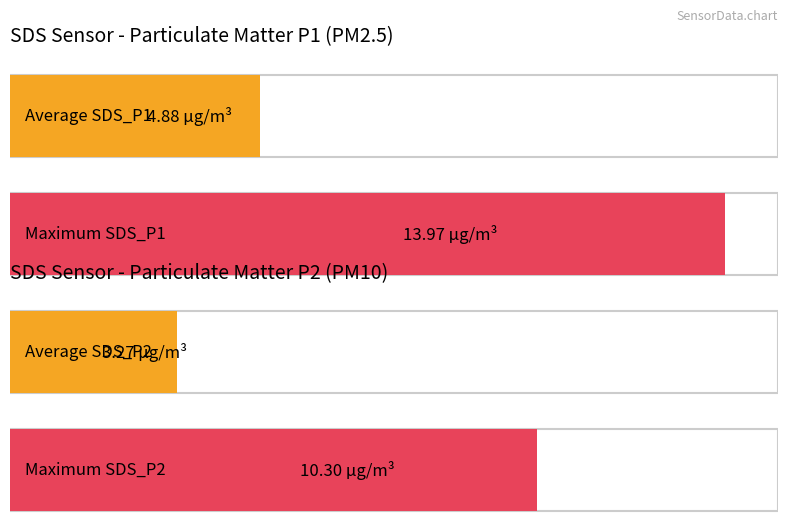

The value of Average utilization at 252 is 1.0. True or false?

False